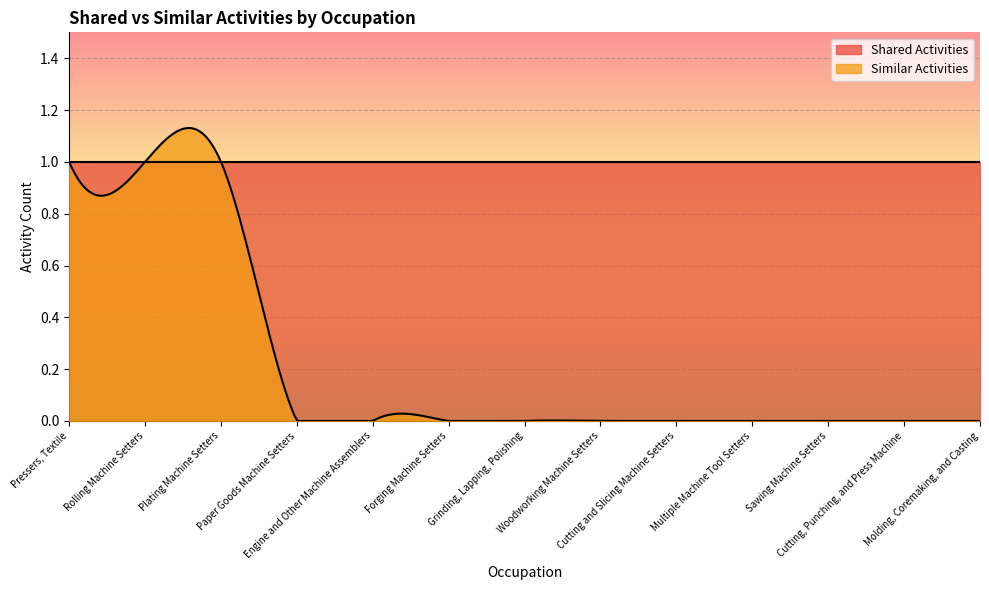

True or false: Shared Activities has more than 2 interior local peaks.

False